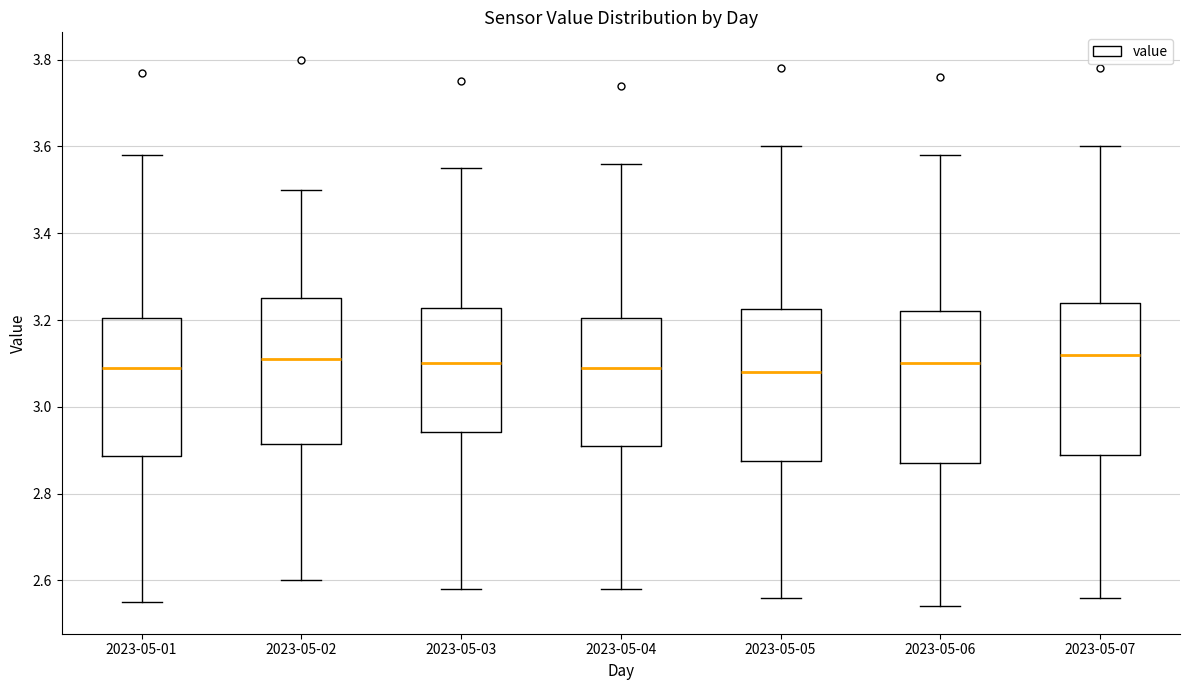

Where does the lower whisker of the box for 2023-05-02 end on the y-axis? The values are not printed on the chart, so give them approximately, as read against the axis.

2.60